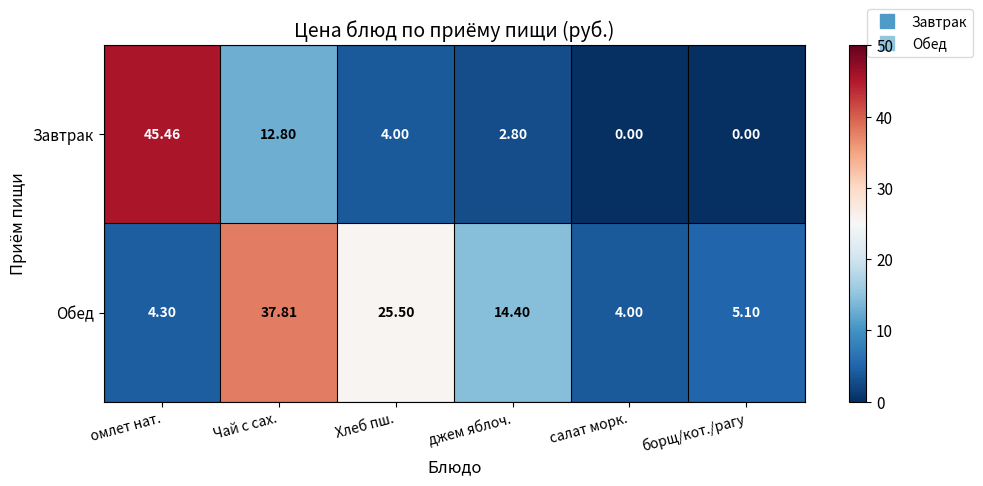

Where is Завтрак nearest to the value 22?

Чай с сах.